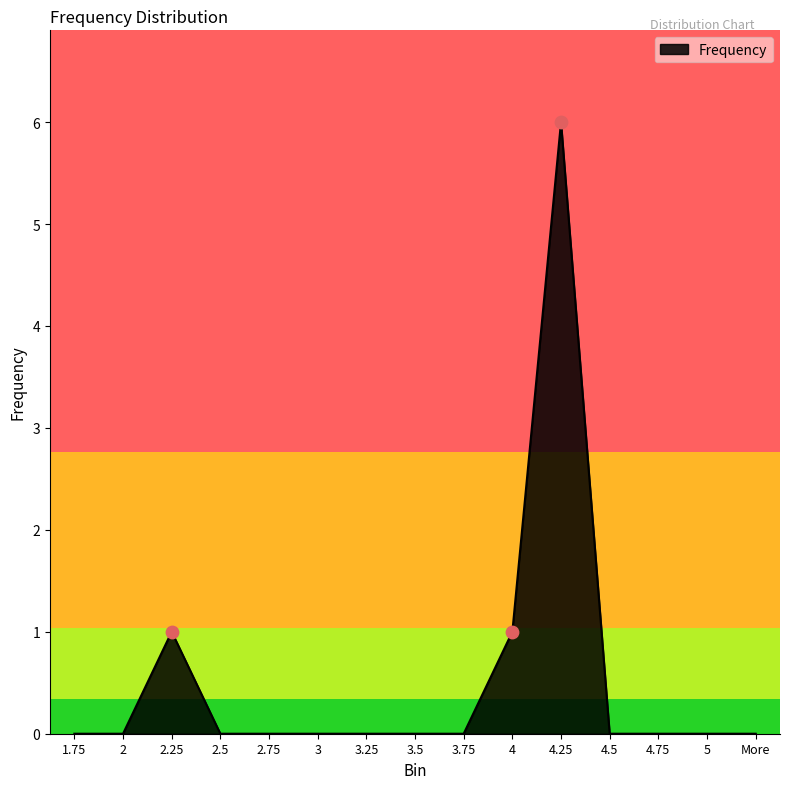

What is the change in value from 2.25 to 5?

-1